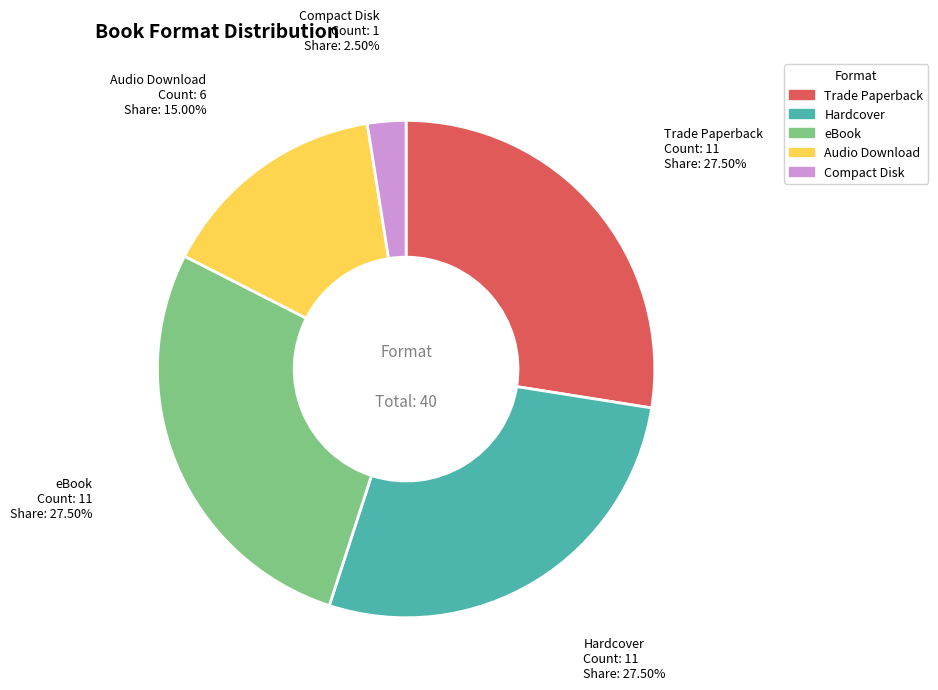

What is the smallest slice in the pie chart?

Compact Disk